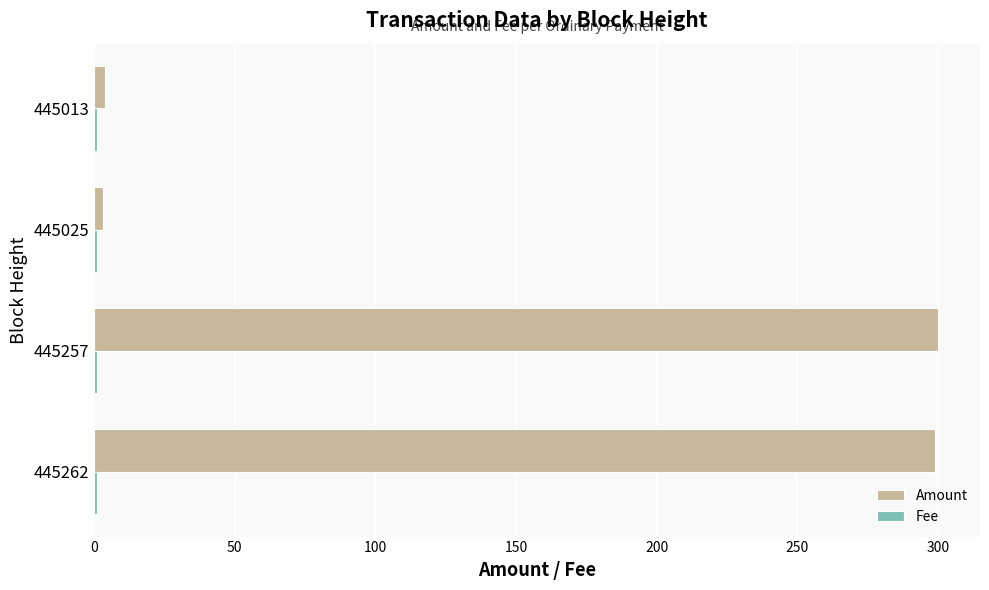

What is the maximum value shown in the chart?

300